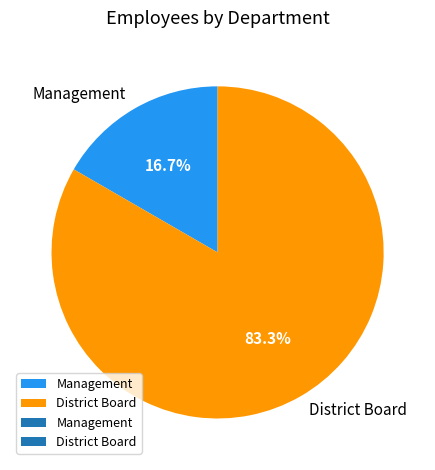

Do District Board and Management together represent more than half of the pie?

Yes